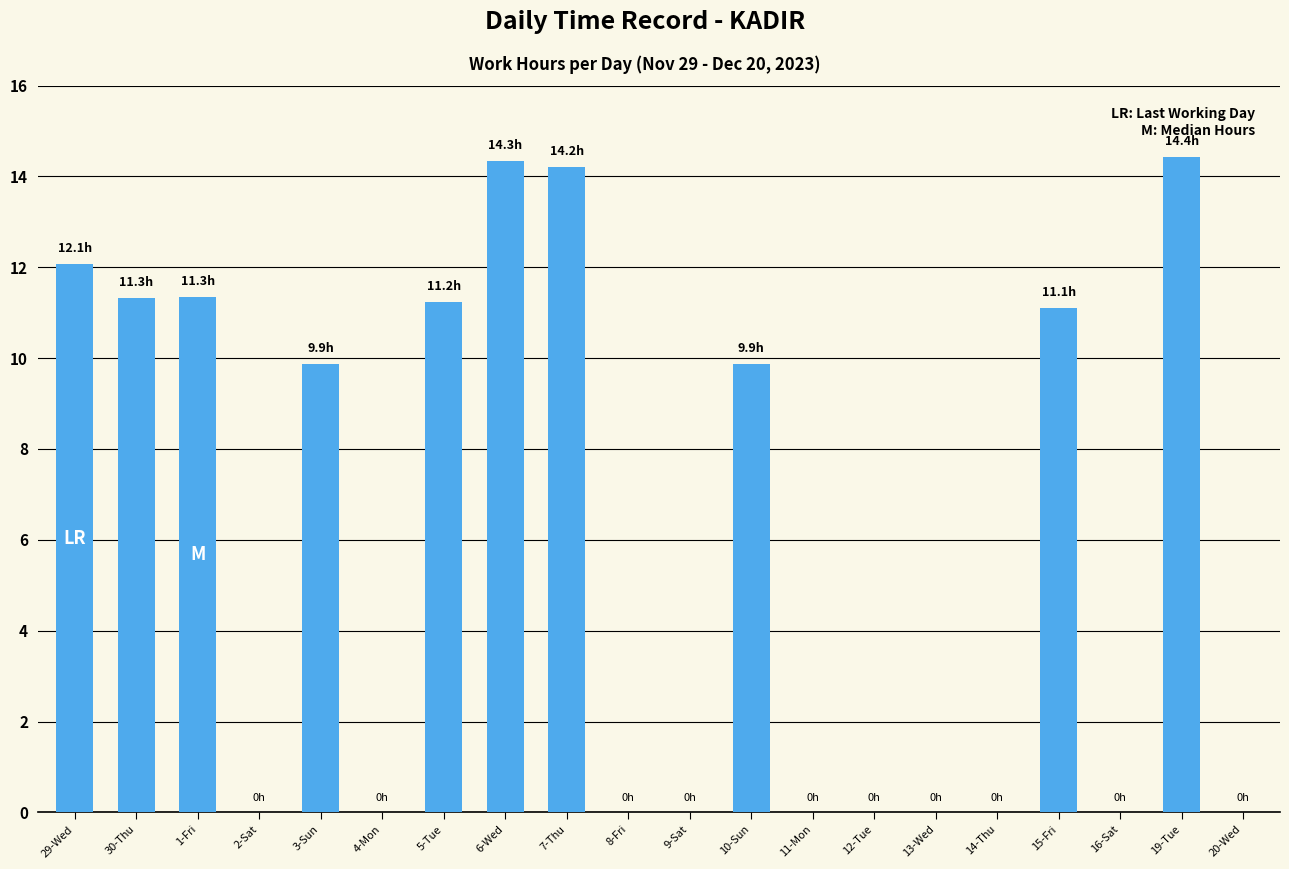

Which has a higher value, 7-Thu or 1-Fri?

7-Thu